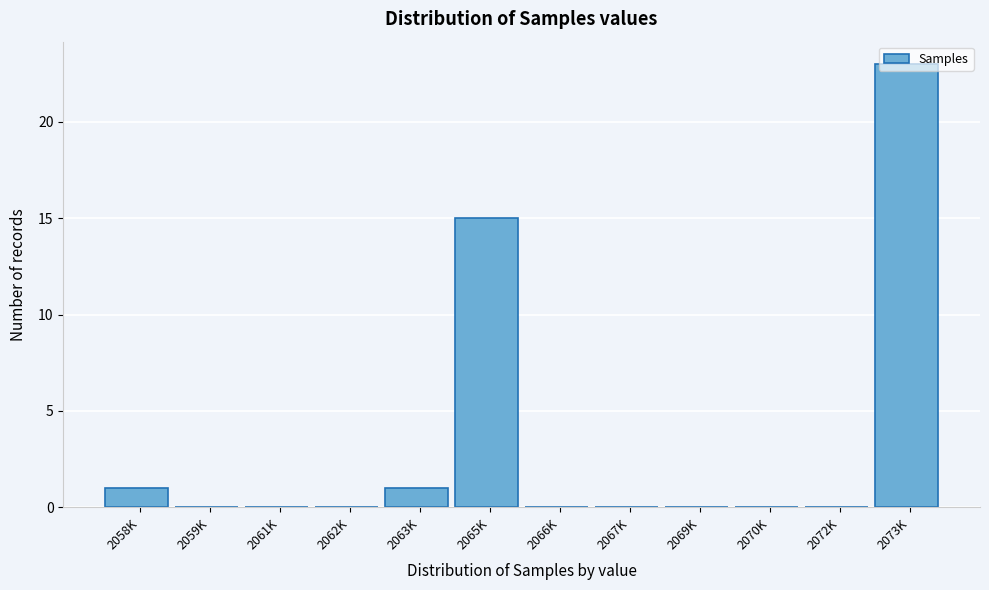

Which has a higher value, 2070K or 2063K?

2063K